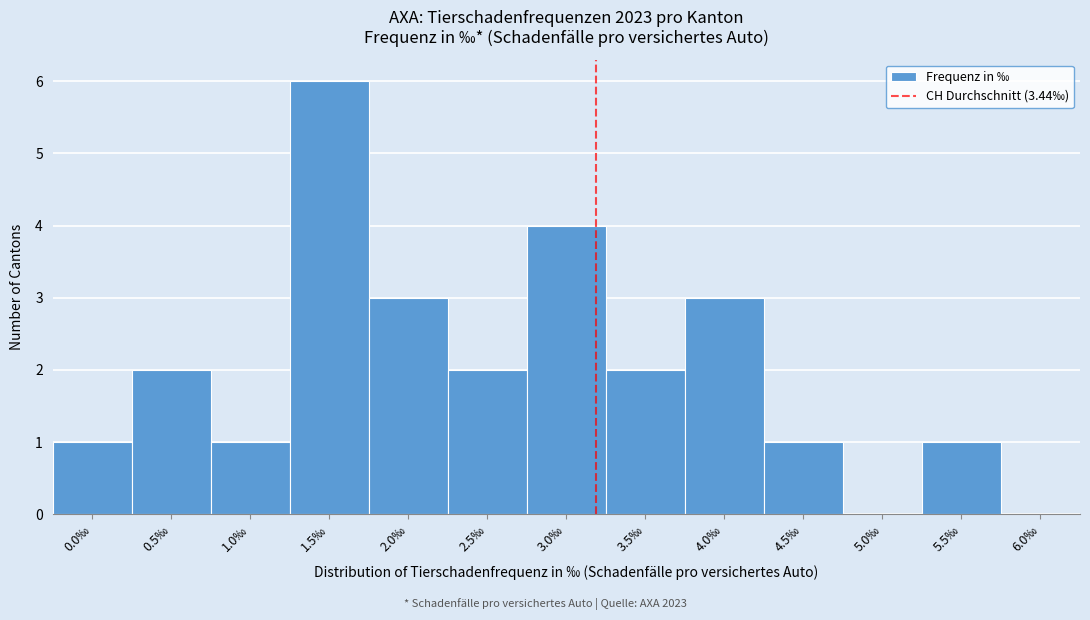

Reading left to right, transcribe all the data shown in this chart.

0.0‰=1	0.5‰=2	1.0‰=1	1.5‰=6	2.0‰=3	2.5‰=2	3.0‰=4	3.5‰=2	4.0‰=3	4.5‰=1	5.0‰=0	5.5‰=1	6.0‰=0